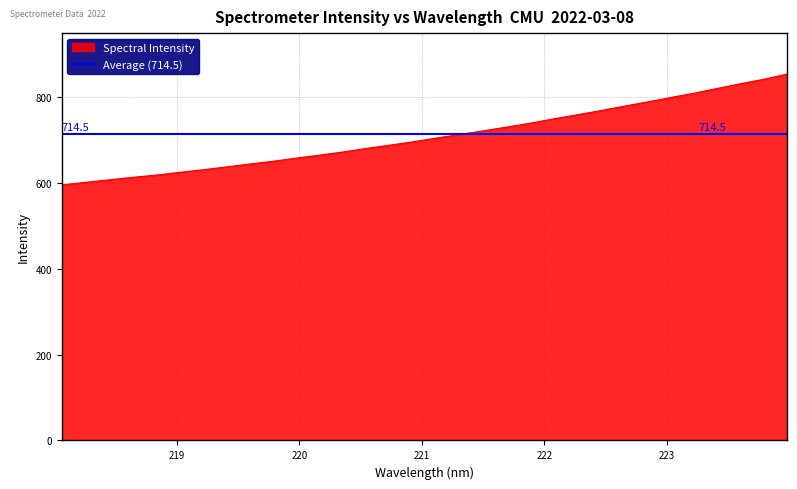

Which label corresponds to the largest value in the chart?

223.9802